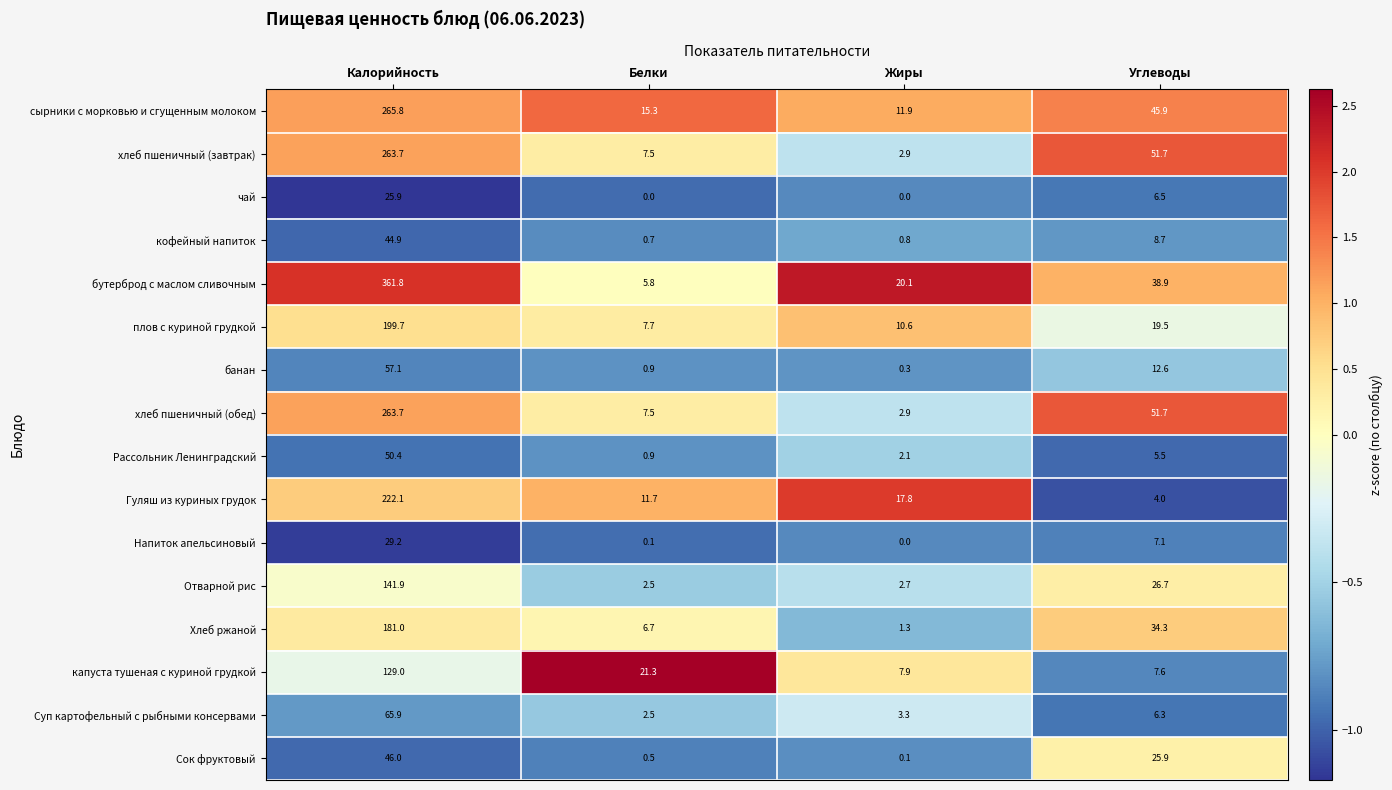

What is the difference between the Хлеб ржаной values at Калорийность and Белки?

174.3